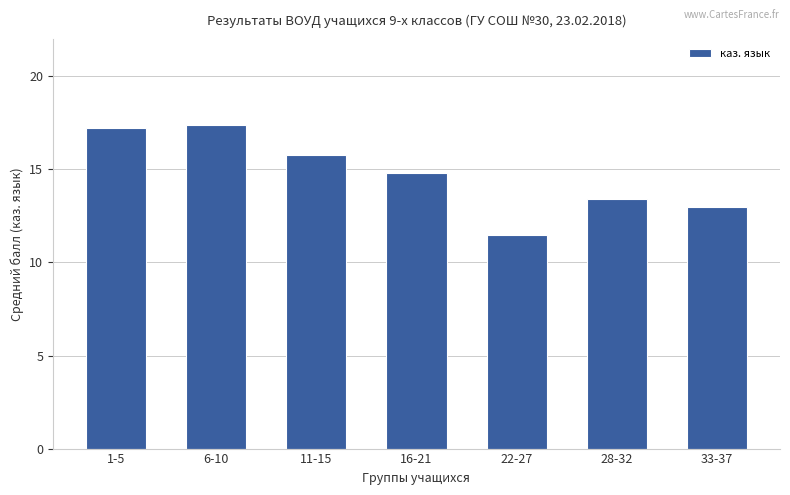

List the labels in order of value, largest first.

6-10, 1-5, 11-15, 16-21, 28-32, 33-37, 22-27